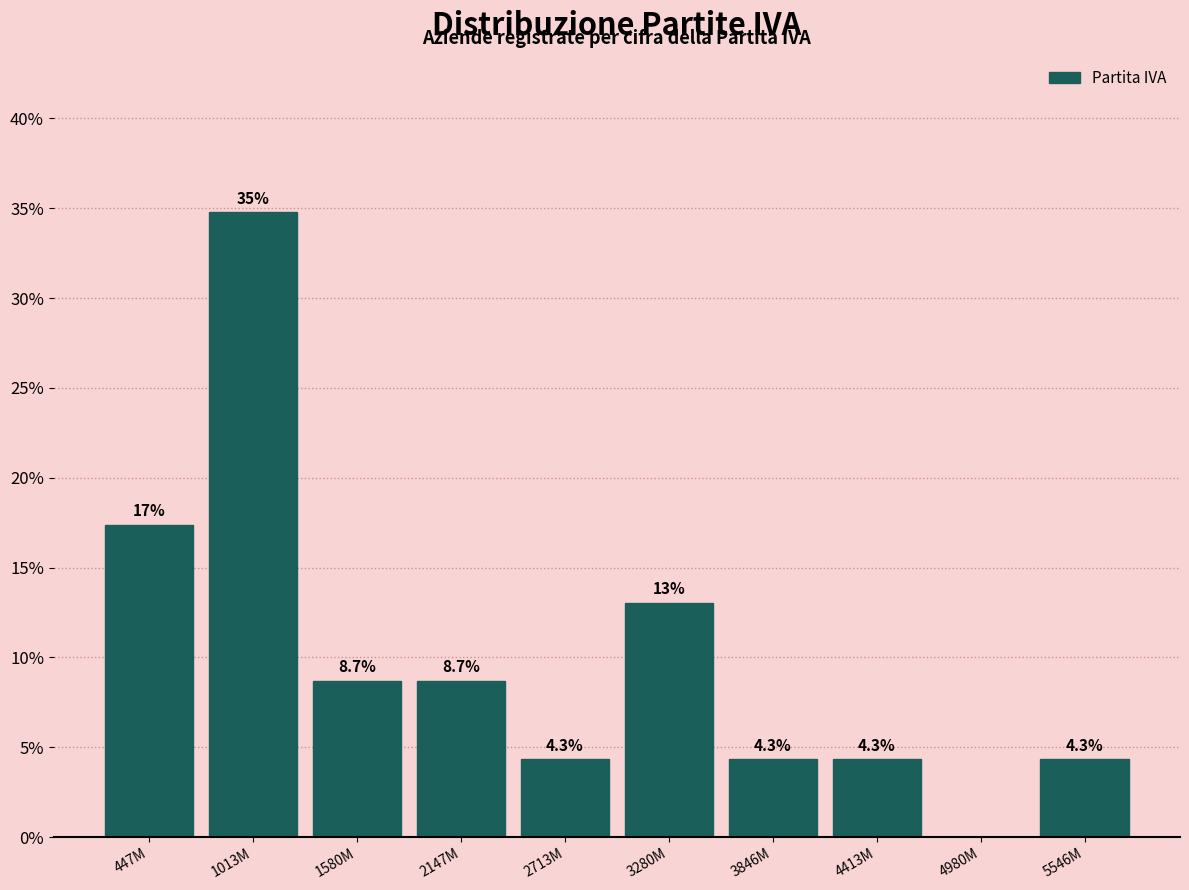

Reading left to right, transcribe all the data shown in this chart.

447M=17.4	1013M=34.8	1580M=8.7	2147M=8.7	2713M=4.3	3280M=13.0	3846M=4.3	4413M=4.3	4980M=0.0	5546M=4.3